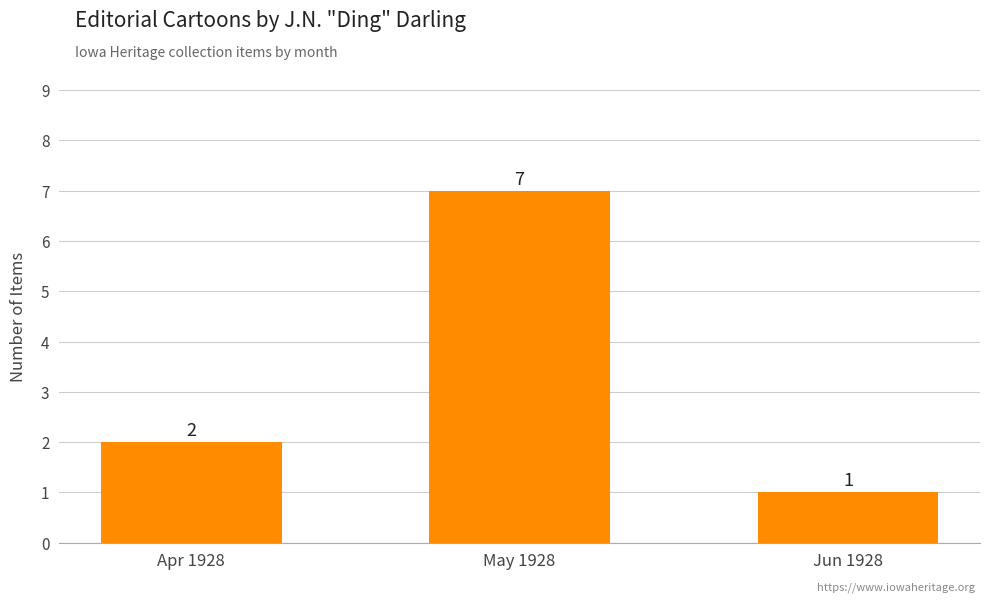

The value at Apr 1928 is 3. True or false?

False